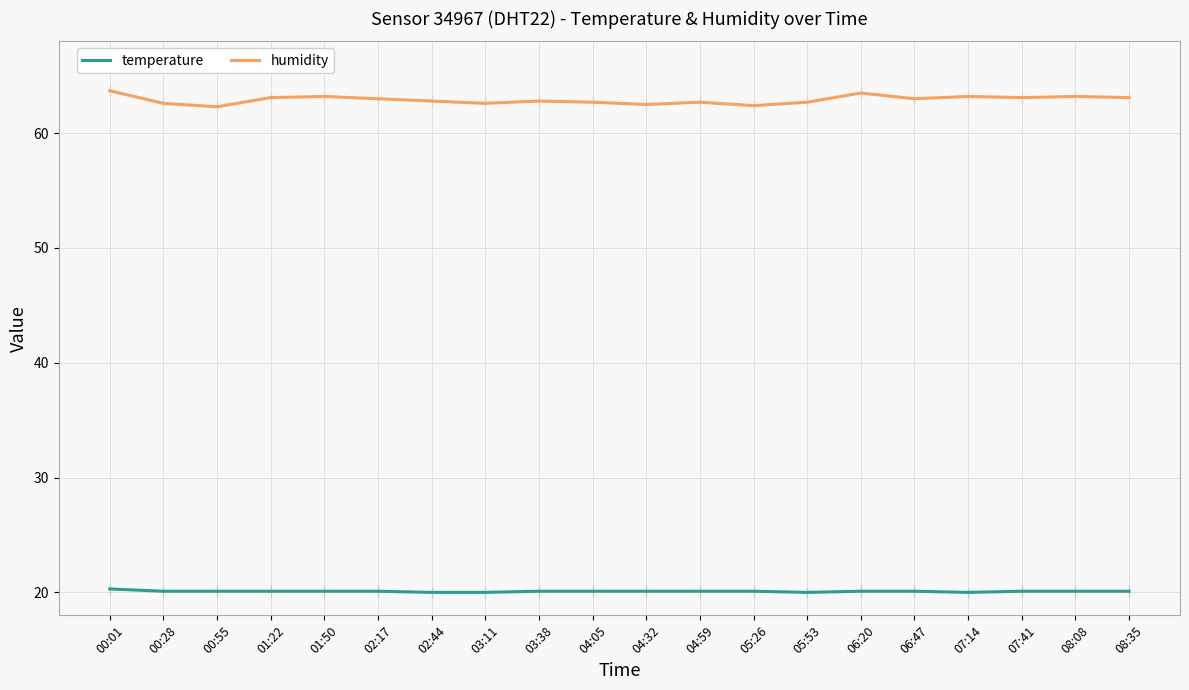

What are all the series names shown in the legend?

temperature, humidity